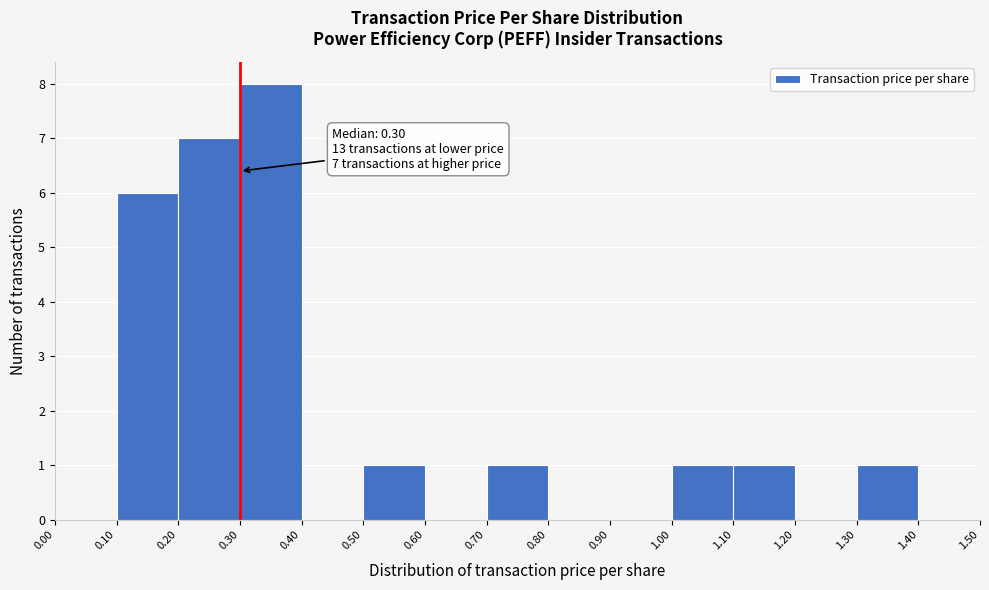

Which range on the x-axis has the tallest bar?

0.30 to 0.40